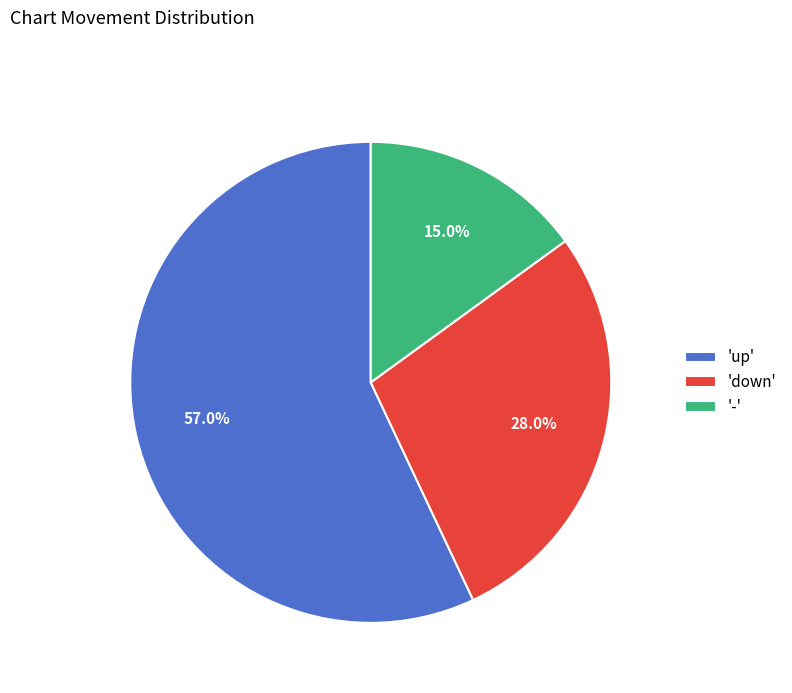

What portion of the pie excludes 'up'?

43.0%